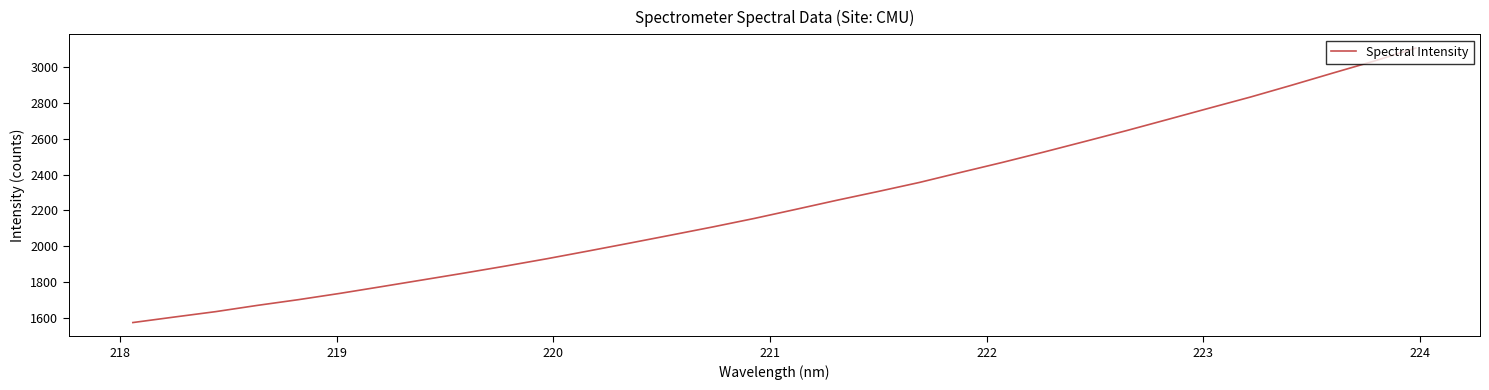

True or false: the data has more than 1 interior local peaks.

False